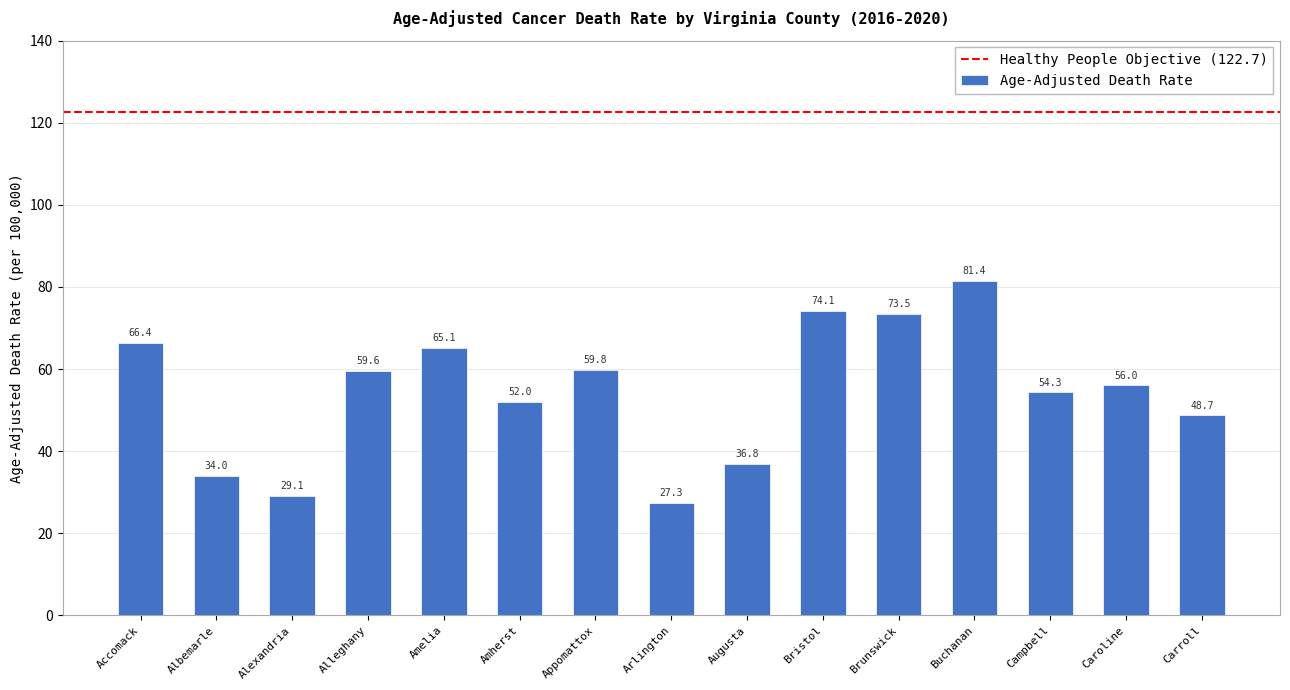

Approximately how many times larger is the value at Carroll compared to Bristol?

0.7